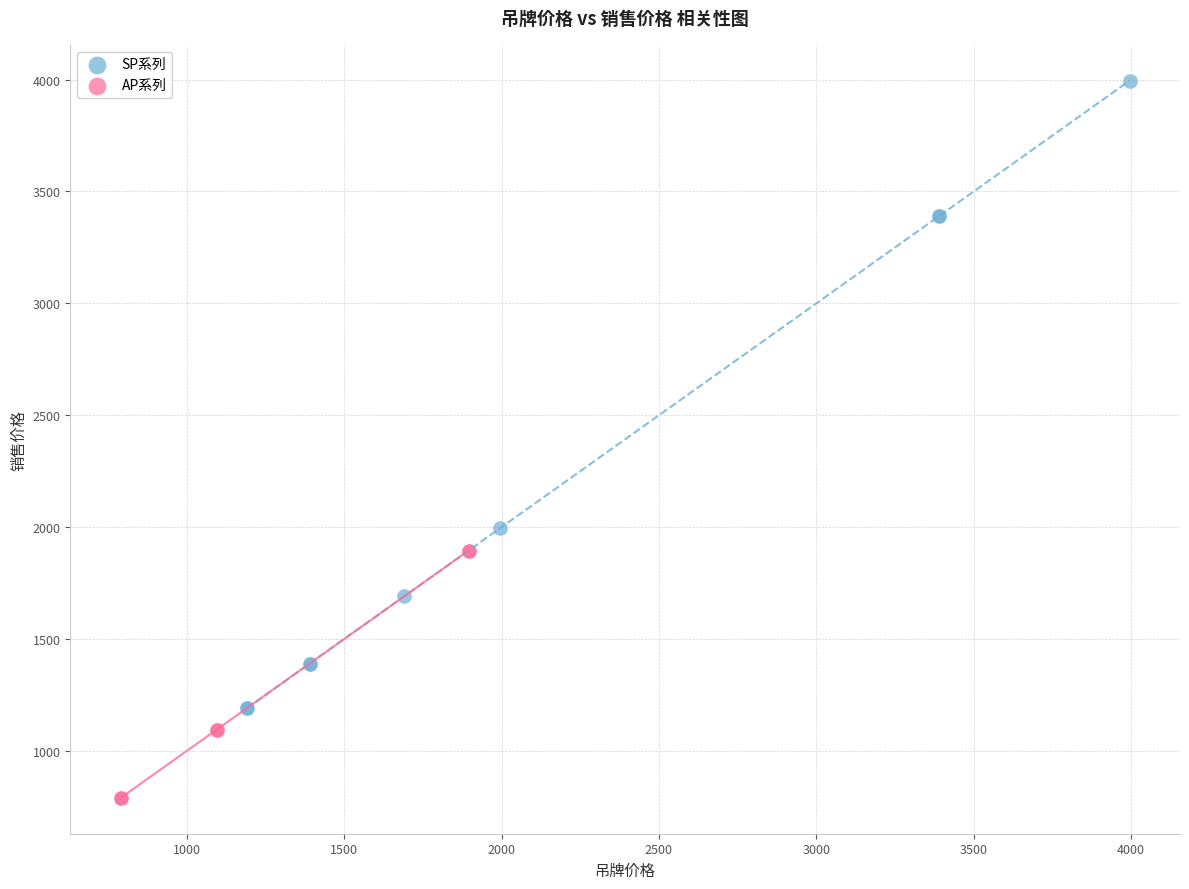

Which series reaches the minimum Y coordinate?

AP系列